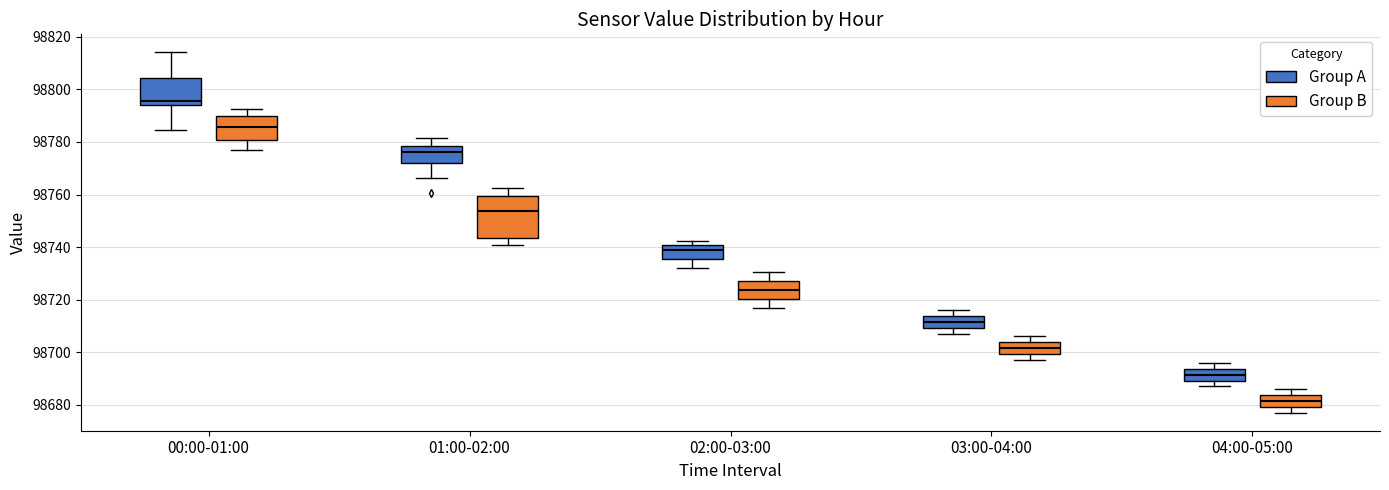

Which box has the highest median line?

00:00-01:00 (Group A)